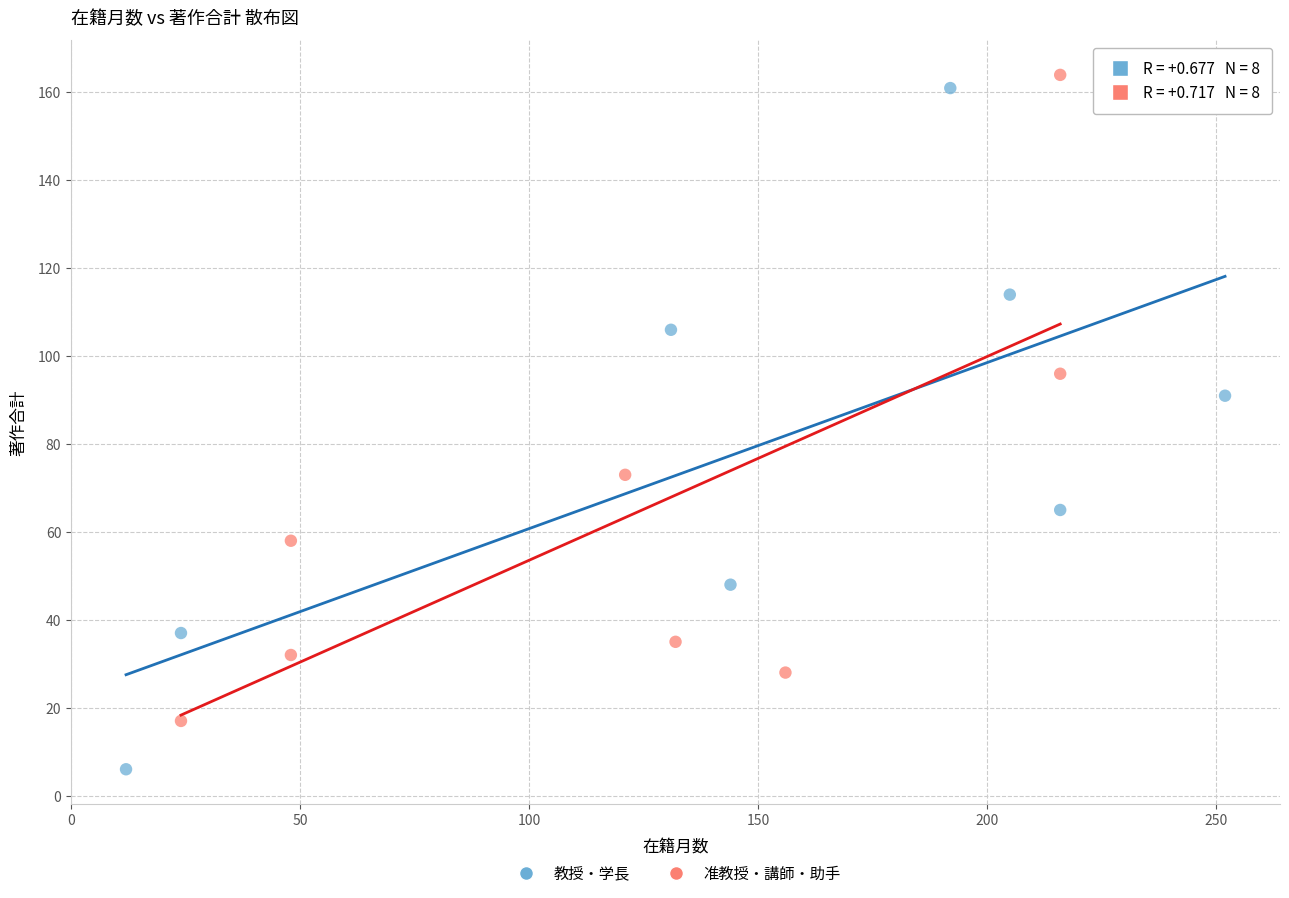

Which series contains the lowest Y value?

教授・学長